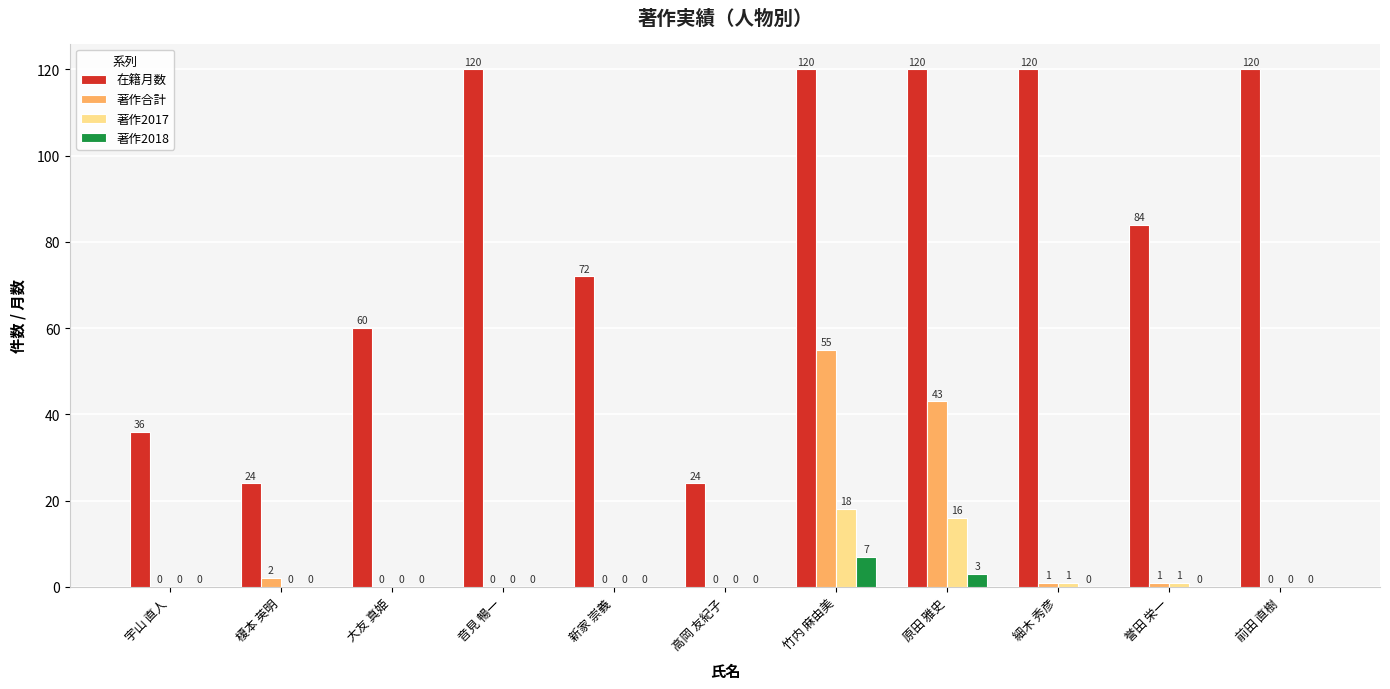

Reading right to left, transcribe all the data shown in this chart.

在籍月数: 120	84	120	120	120	24	72	120	60	24	36
著作合計: 0	1	1	43	55	0	0	0	0	2	0
著作2017: 0	1	1	16	18	0	0	0	0	0	0
著作2018: 0	0	0	3	7	0	0	0	0	0	0